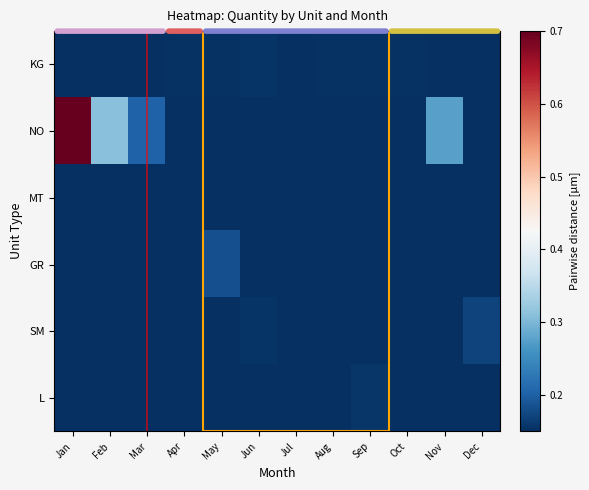

Reading left to right, list all the values displayed in this chart.

KG: Jan=0.2	Feb=0.2	Mar=0.2	Apr=0.2	May=0.2	Jun=0.2	Jul=0.2	Aug=0.2	Sep=0.2	Oct=0.2	Nov=0.2	Dec=0.2
NO: Jan=0.7	Feb=0.3	Mar=0.2	Apr=0.1	May=0.1	Jun=0.1	Jul=0.1	Aug=0.1	Sep=0.1	Oct=0.1	Nov=0.3	Dec=0.1
MT: Jan=0.1	Feb=0.1	Mar=0.1	Apr=0.1	May=0.1	Jun=0.1	Jul=0.1	Aug=0.1	Sep=0.1	Oct=0.1	Nov=0.1	Dec=0.1
GR: Jan=0.1	Feb=0.1	Mar=0.1	Apr=0.1	May=0.2	Jun=0.1	Jul=0.1	Aug=0.1	Sep=0.1	Oct=0.1	Nov=0.1	Dec=0.1
SM: Jan=0.1	Feb=0.1	Mar=0.1	Apr=0.1	May=0.1	Jun=0.2	Jul=0.1	Aug=0.1	Sep=0.1	Oct=0.1	Nov=0.1	Dec=0.2
L: Jan=0.1	Feb=0.1	Mar=0.1	Apr=0.1	May=0.1	Jun=0.1	Jul=0.1	Aug=0.1	Sep=0.2	Oct=0.1	Nov=0.1	Dec=0.1